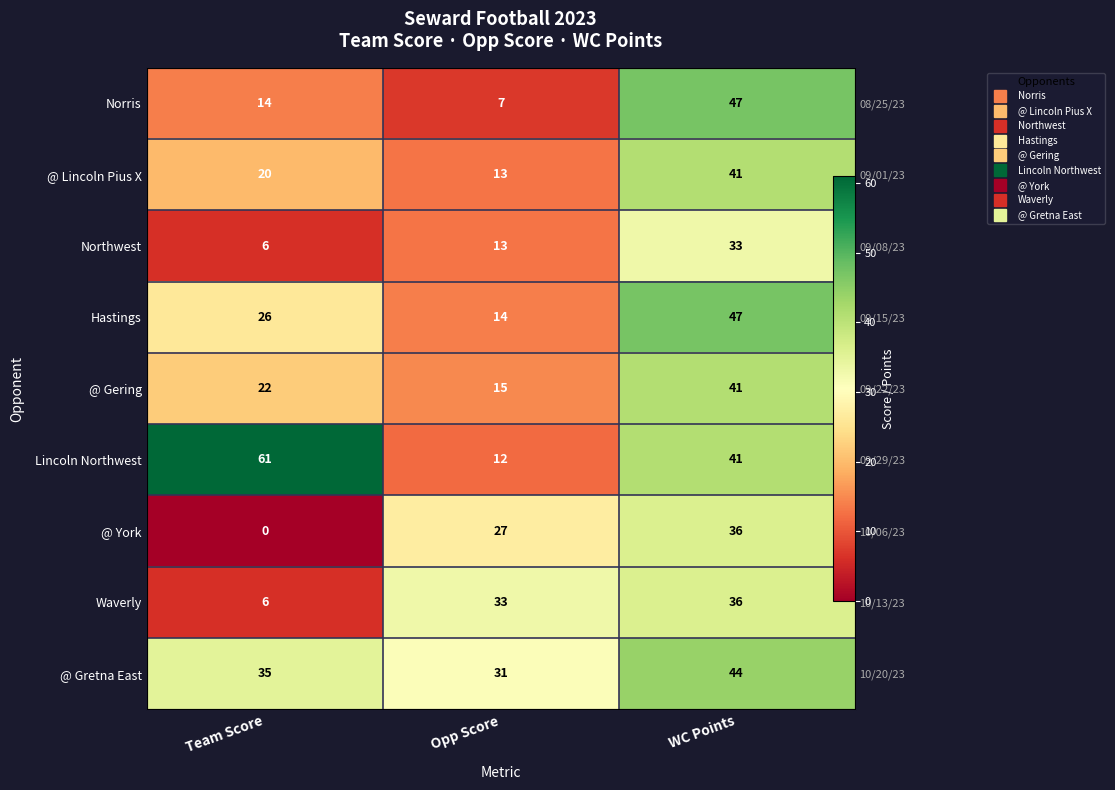

What is the total value across all series at WC Points?

366